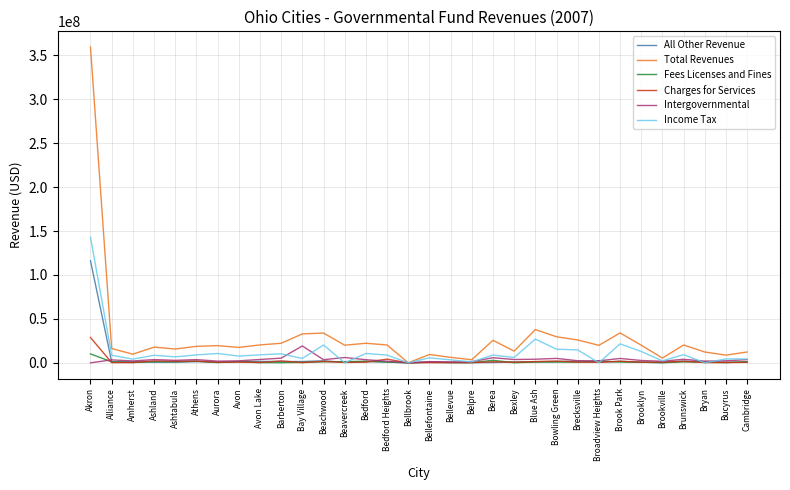

Which series has the largest total across all categories?

Total Revenues